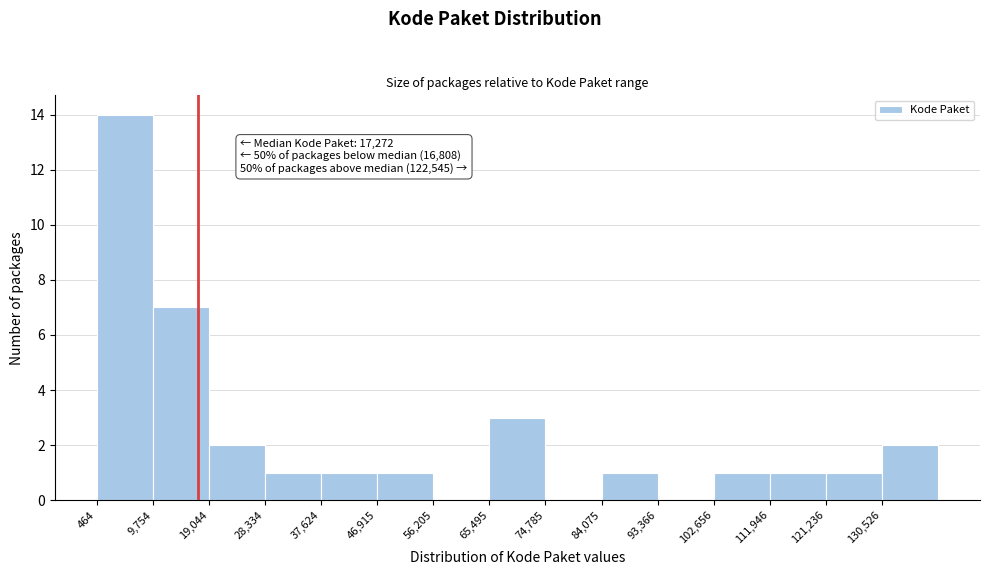

Which range on the x-axis has the tallest bar?

0 to 10000